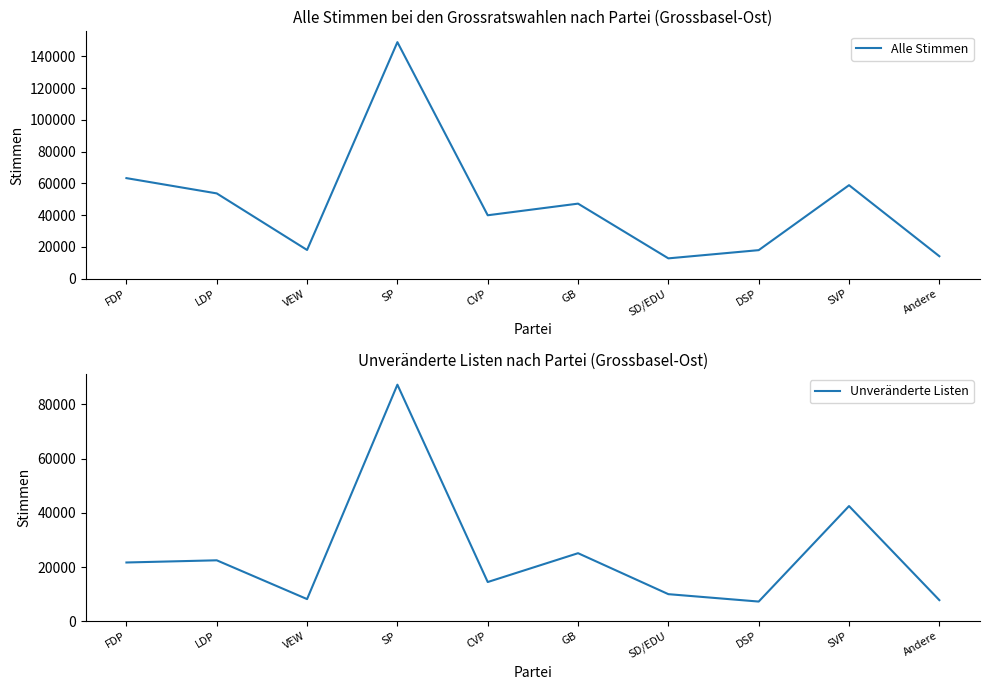

Reading left to right, extract all data points from this chart.

Alle Stimmen: FDP=63346	LDP=53723	VEW=18087	SP=149001	CVP=39954	GB=47279	SD/EDU=12805	DSP=17981	SVP=58903	Andere=14146
Unveränderte Listen: FDP=21665	LDP=22470	VEW=8155	SP=87290	CVP=14455	GB=25095	SD/EDU=9975	DSP=7245	SVP=42490	Andere=7770